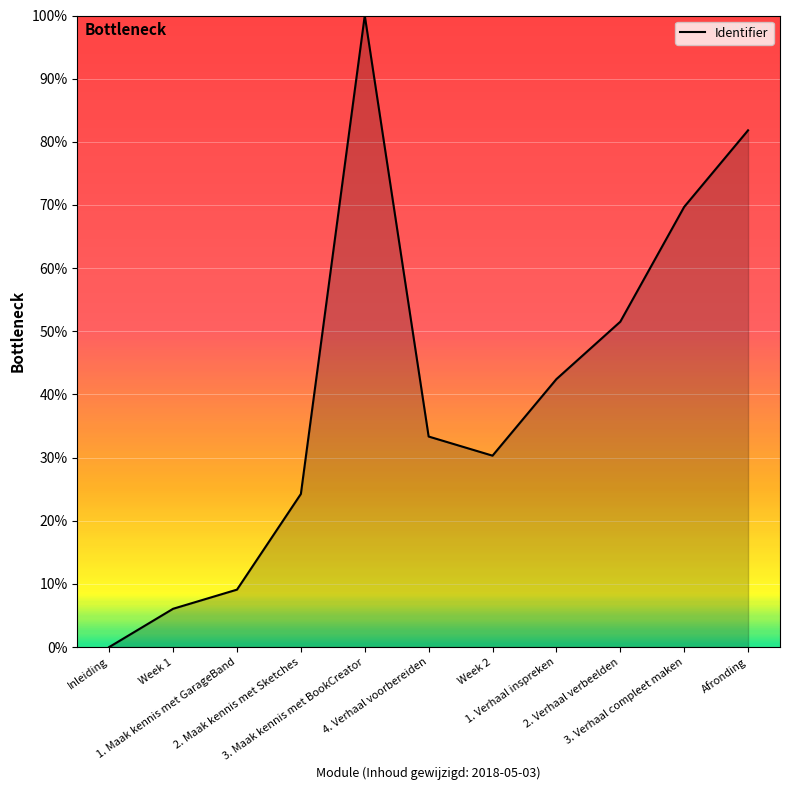

How many lines are shown in the chart?

1